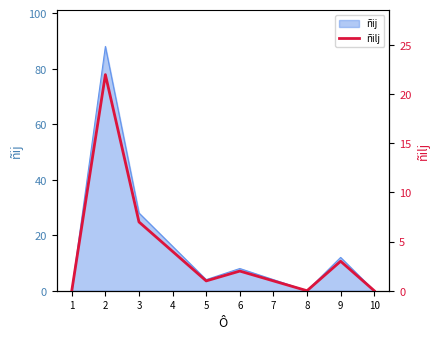

What is the difference between the values at 6 and 1?

2